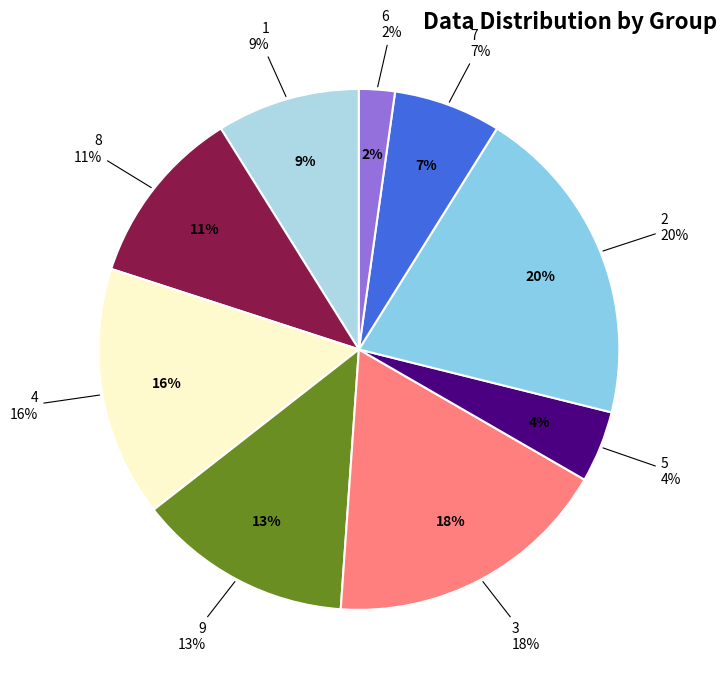

Count the number of slices in the pie.

9